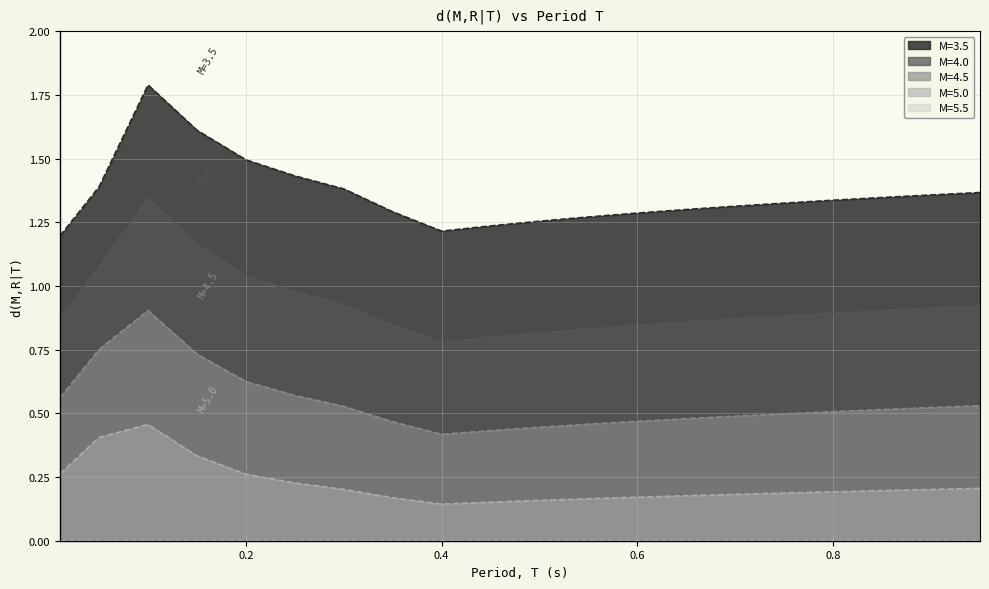

Reading right to left, transcribe all the data shown in this chart.

M=3.5: 0.95=1.4	0.9=1.4	0.85=1.3	0.8=1.3	0.75=1.3	0.7=1.3	0.65=1.3	0.6=1.3	0.55=1.3	0.5=1.3	0.45=1.2	0.4=1.2	0.35=1.3	0.3=1.4	0.25=1.4	0.2=1.5	0.15=1.6	0.1=1.8	0.05=1.4	0.01=1.2
M=4.0: 0.95=0.9	0.9=0.9	0.85=0.9	0.8=0.9	0.75=0.9	0.7=0.9	0.65=0.9	0.6=0.8	0.55=0.8	0.5=0.8	0.45=0.8	0.4=0.8	0.35=0.8	0.3=0.9	0.25=1.0	0.2=1.0	0.15=1.2	0.1=1.3	0.05=1.1	0.01=0.9
M=4.5: 0.95=0.5	0.9=0.5	0.85=0.5	0.8=0.5	0.75=0.5	0.7=0.5	0.65=0.5	0.6=0.5	0.55=0.5	0.5=0.4	0.45=0.4	0.4=0.4	0.35=0.5	0.3=0.5	0.25=0.6	0.2=0.6	0.15=0.7	0.1=0.9	0.05=0.8	0.01=0.6
M=5.0: 0.95=0.2	0.9=0.2	0.85=0.2	0.8=0.2	0.75=0.2	0.7=0.2	0.65=0.2	0.6=0.2	0.55=0.2	0.5=0.2	0.45=0.2	0.4=0.1	0.35=0.2	0.3=0.2	0.25=0.2	0.2=0.3	0.15=0.3	0.1=0.5	0.05=0.4	0.01=0.3